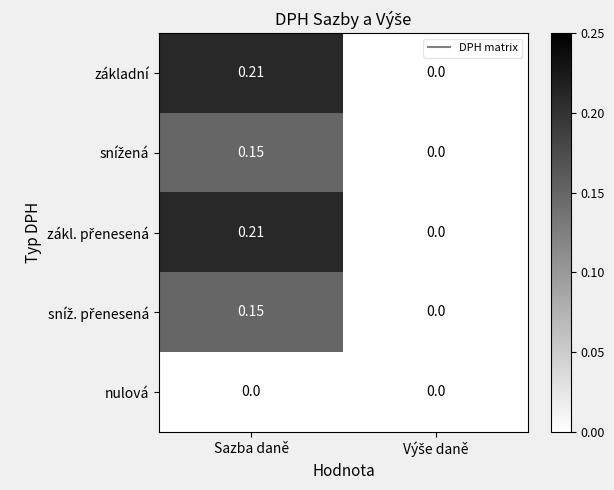

Which category has the highest value across all series?

Sazba daně